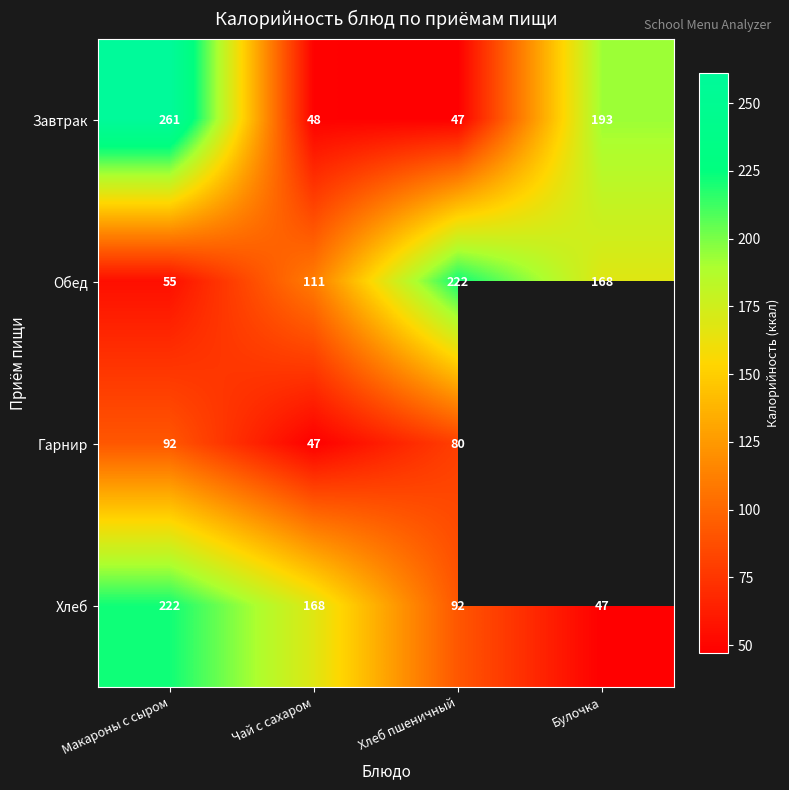

Rank the series at Хлеб пшеничный from lowest to highest value.

Завтрак, Гарнир, Хлеб, Обед